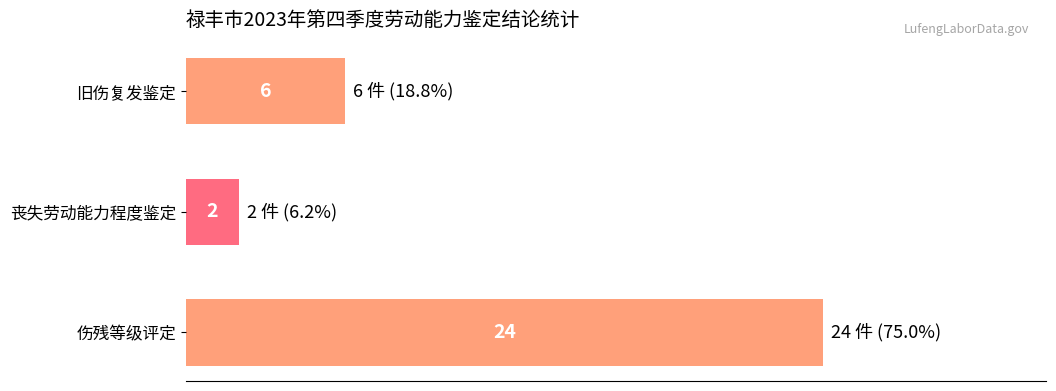

Rank the categories by value from lowest to highest.

丧失劳动能力程度鉴定, 旧伤复发鉴定, 伤残等级评定